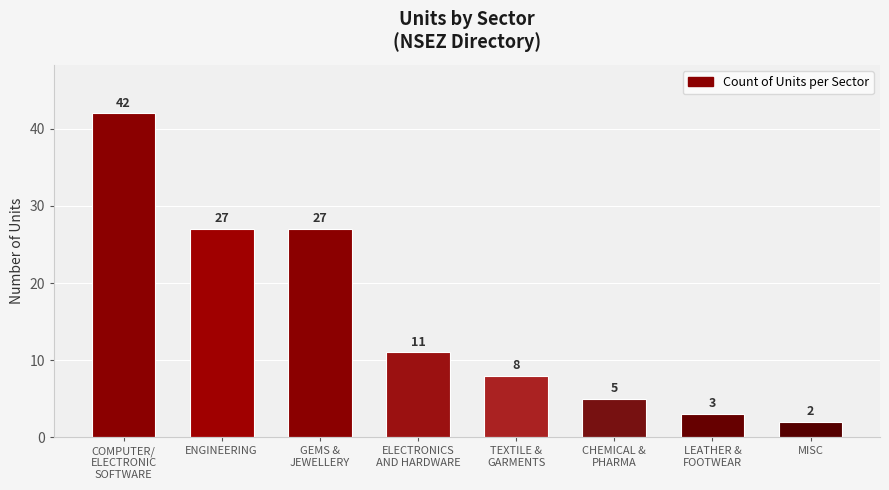

What is the label of the 6th bar from the left?

CHEMICAL &
PHARMA